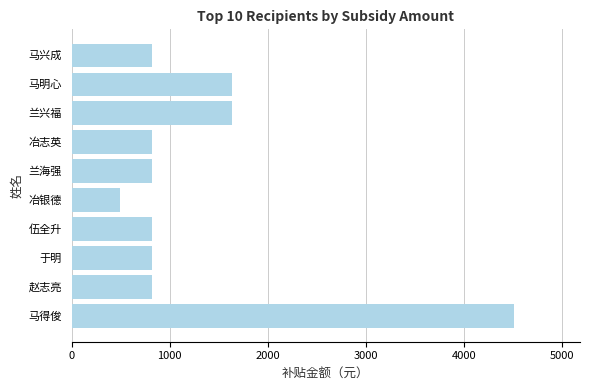

The value at 兰海强 is 820. True or false?

True